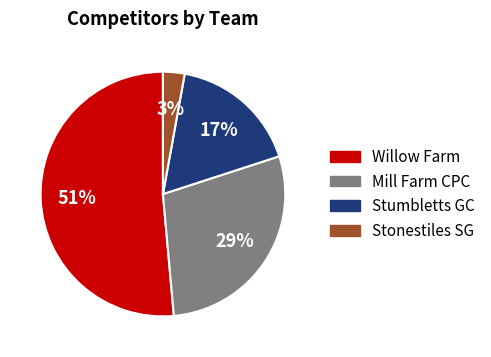

The Willow Farm slice represents 41% of the pie. True or false?

False